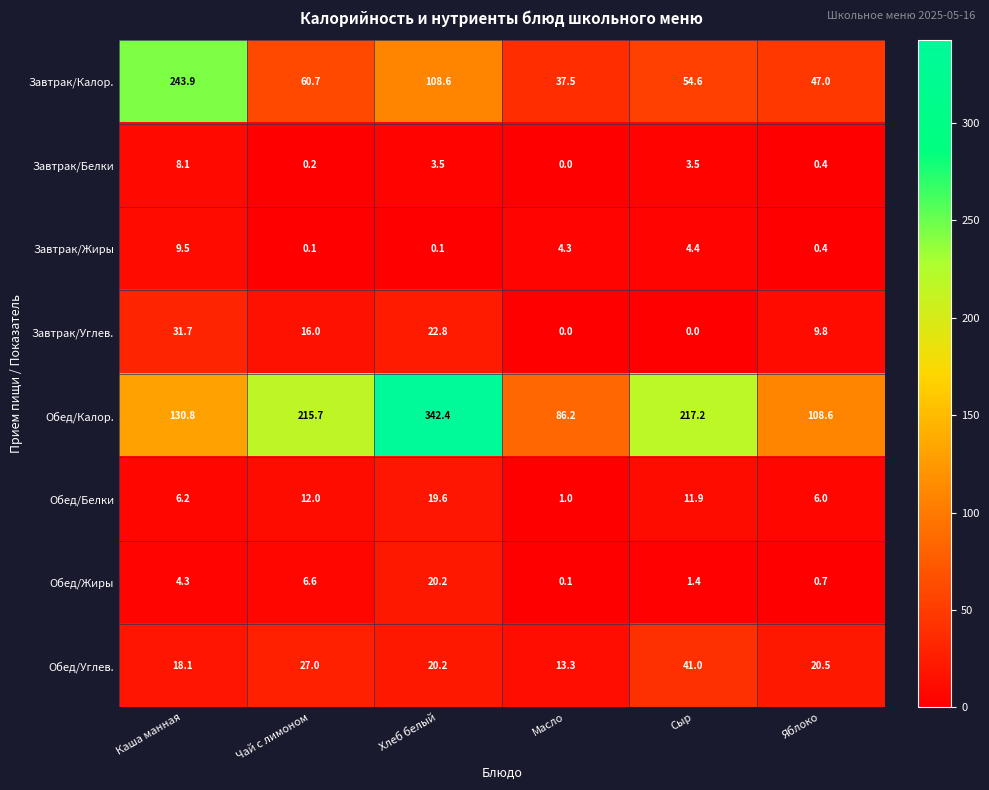

The Обед/Калор. series shows 215.7 at Чай с лимоном. True or false?

True